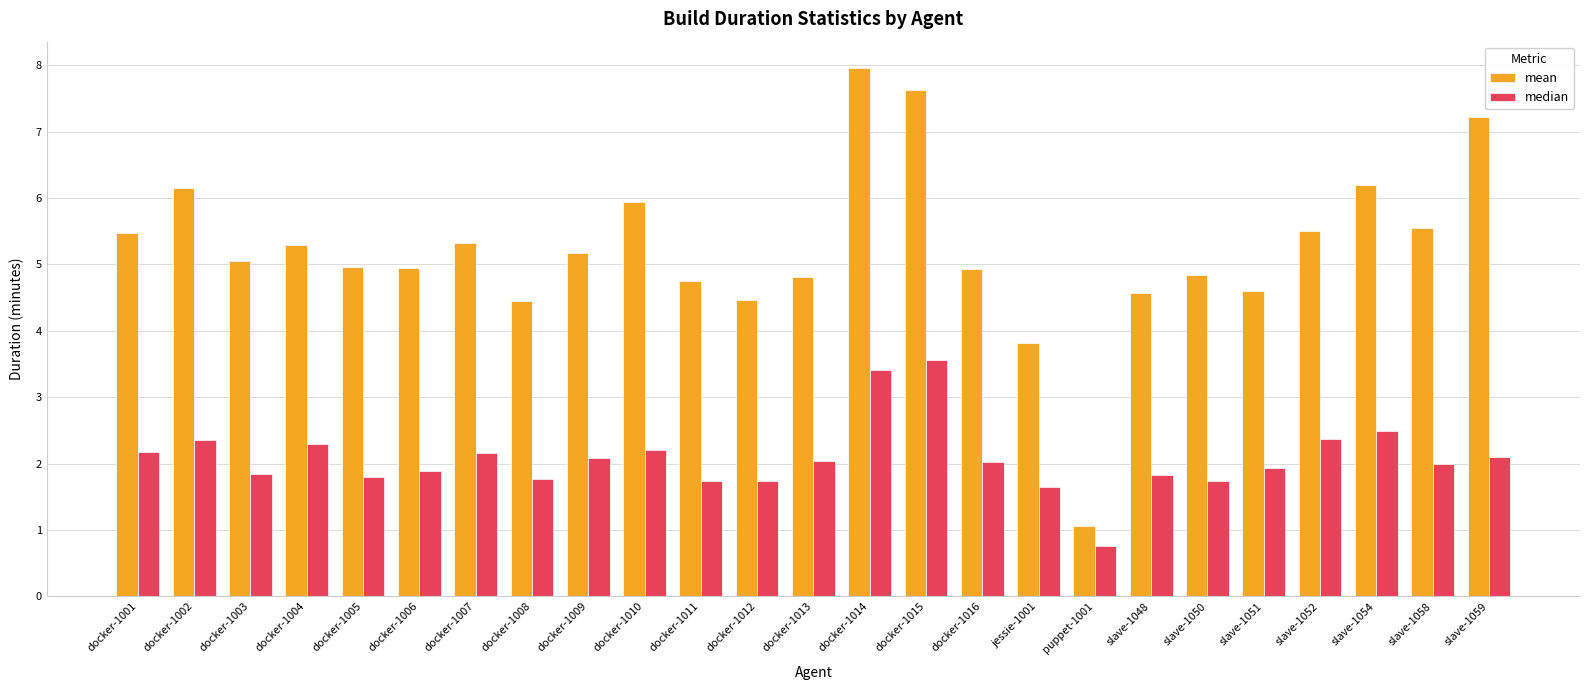

At docker-1016, list the series in order from smallest to largest.

median, mean